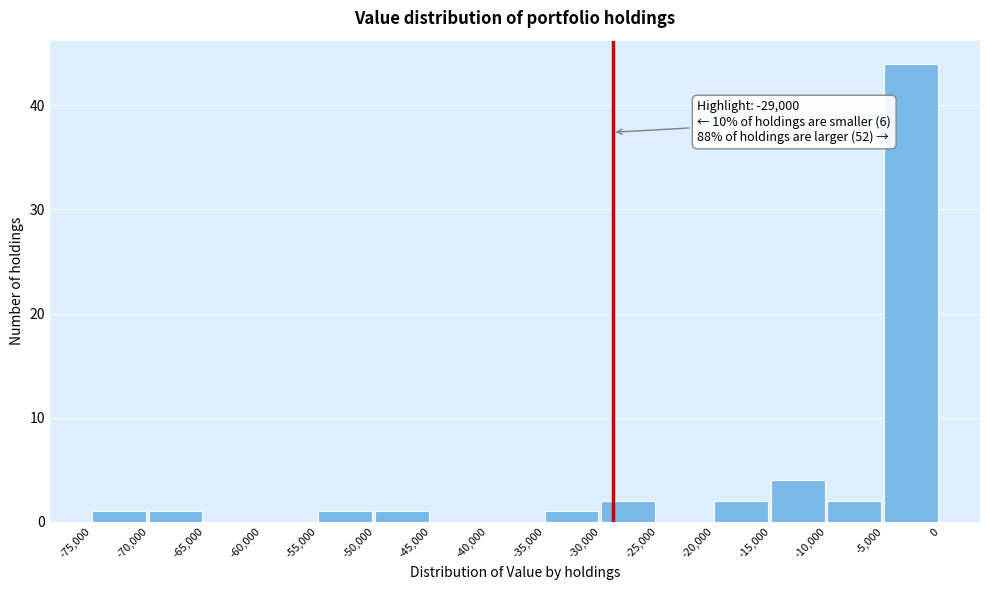

Over which range of the x-axis is the bar tallest?

-5,000 to 0